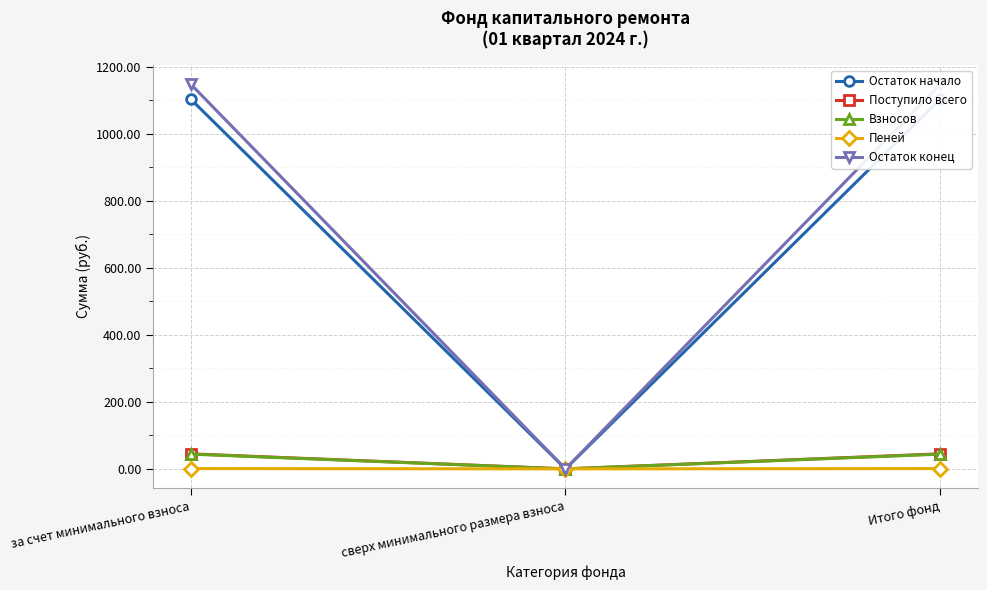

Reading left to right, transcribe all the data shown in this chart.

Остаток начало: за счет минимального взноса=1103.8	сверх минимального размера взноса=0.0	Итого фонд=1103.8
Поступило всего: за счет минимального взноса=44.9	сверх минимального размера взноса=0.0	Итого фонд=44.9
Взносов: за счет минимального взноса=44.0	сверх минимального размера взноса=0.0	Итого фонд=44.0
Пеней: за счет минимального взноса=0.9	сверх минимального размера взноса=0.0	Итого фонд=0.9
Остаток конец: за счет минимального взноса=1148.7	сверх минимального размера взноса=0.0	Итого фонд=1148.7